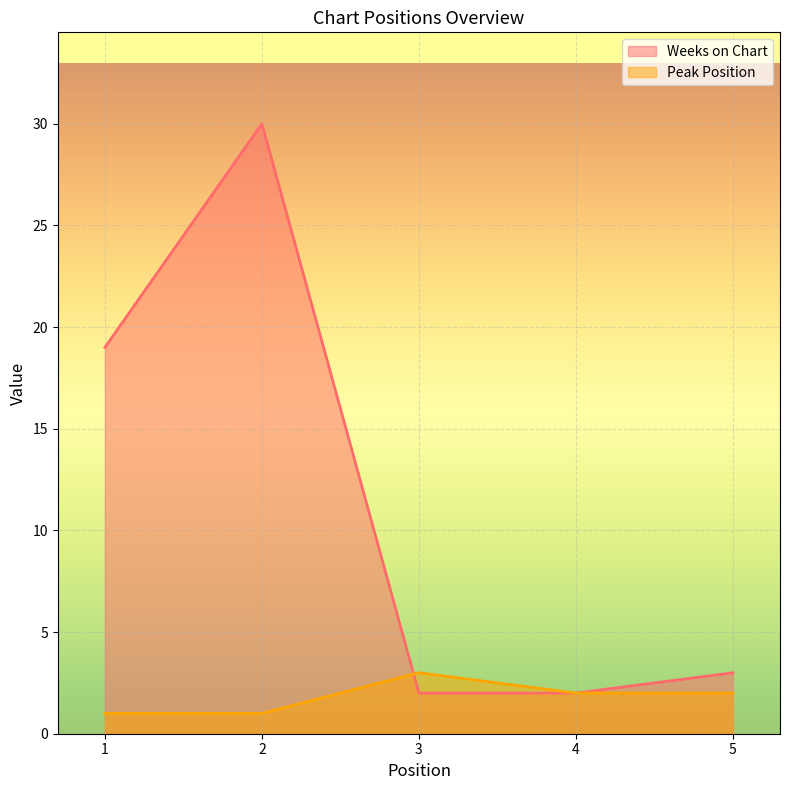

What is the difference between the second highest and second lowest values in the Weeks on Chart series?

17